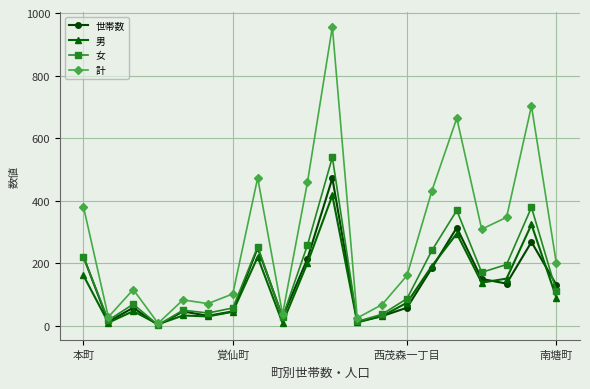

Which series has the largest total across all categories?

計